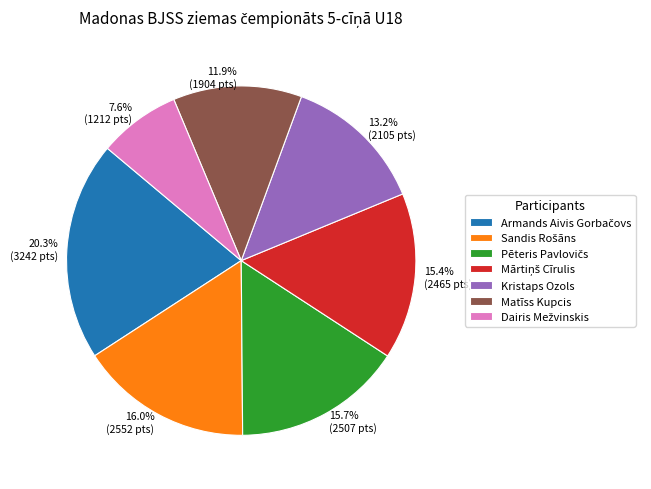

Does any single category account for the majority?

No